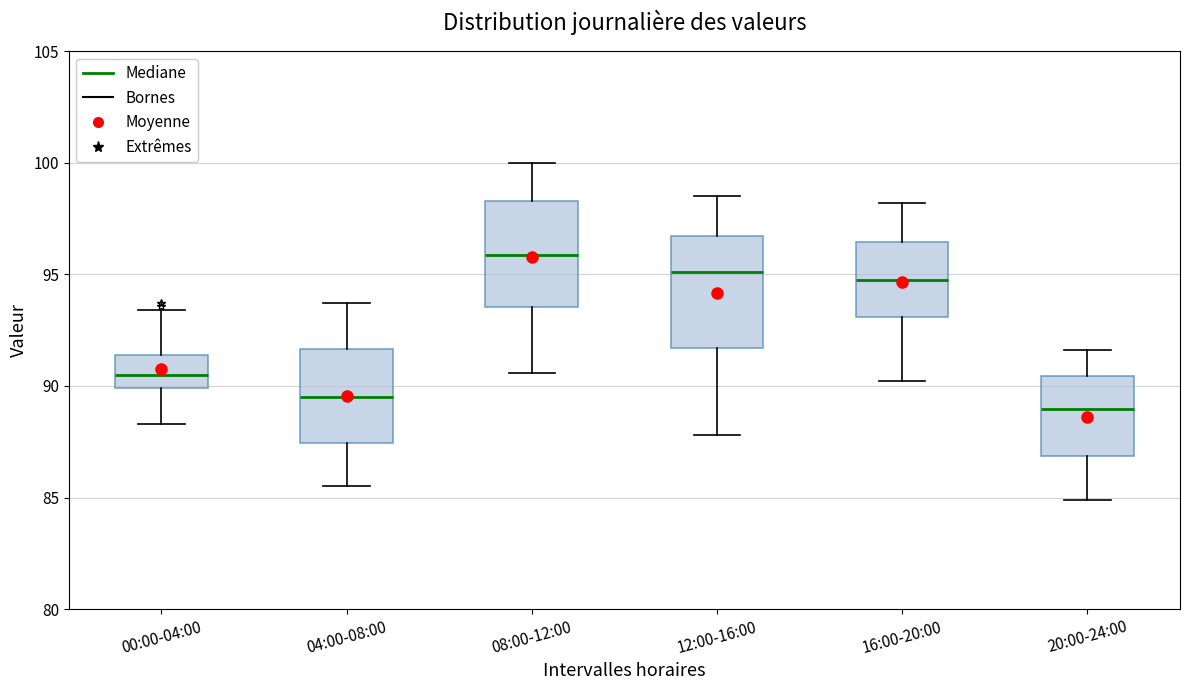

Where does the lower whisker of the box for 20:00-24:00 end on the y-axis? The values are not printed on the chart, so give them approximately, as read against the axis.

85.0